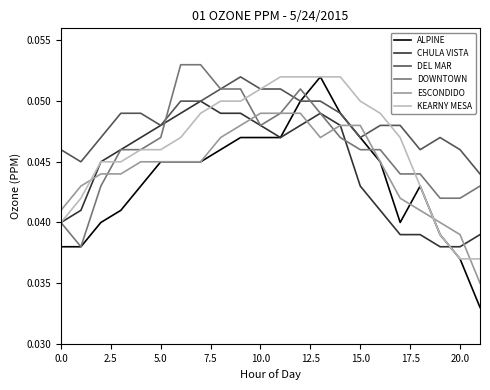

Which series has the largest range (max minus min)?

ALPINE